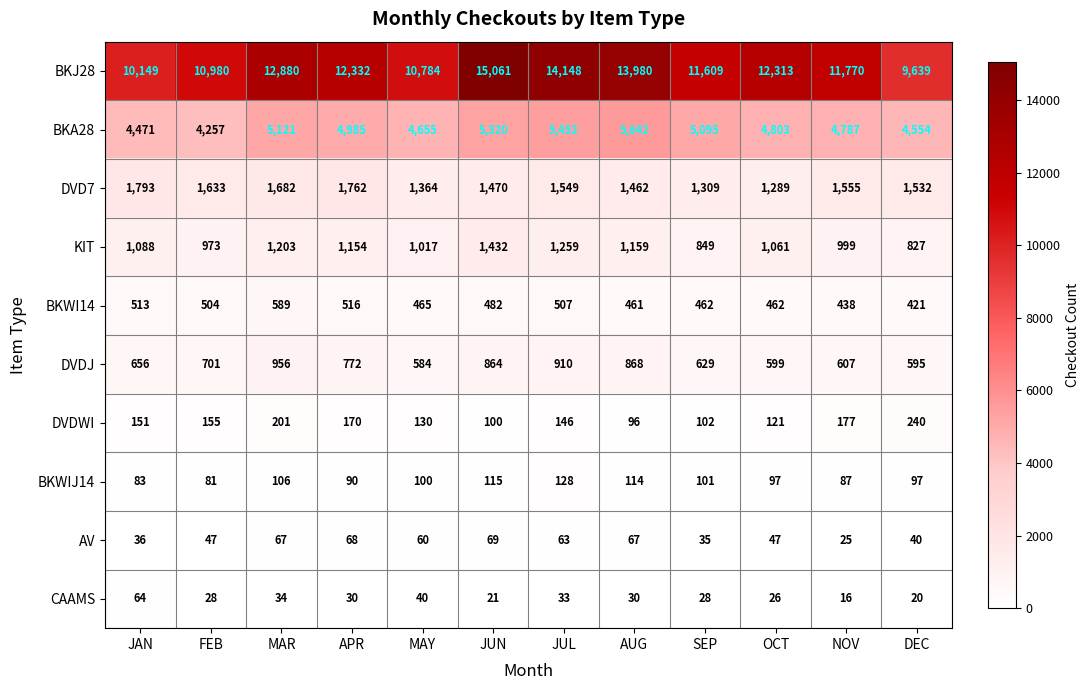

What is the total value across all series at MAR?

22839